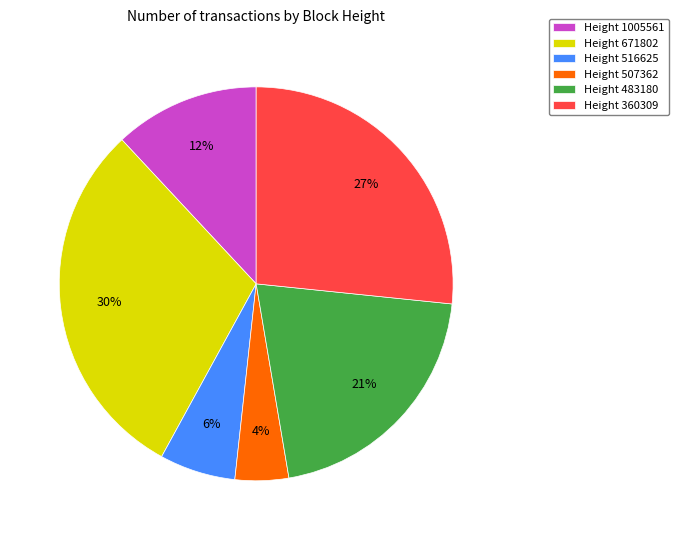

Count the number of slices in the pie.

6